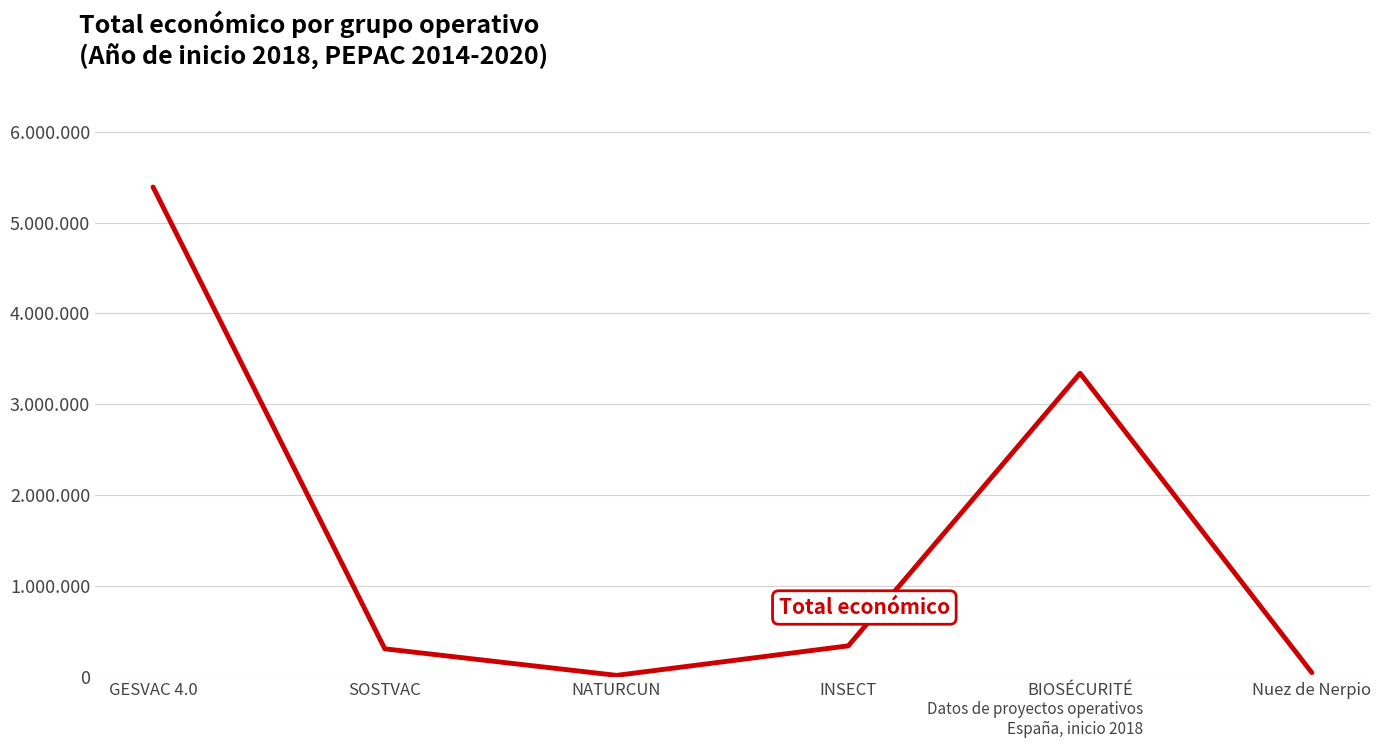

Is this an area chart (filled region under the line)?

No